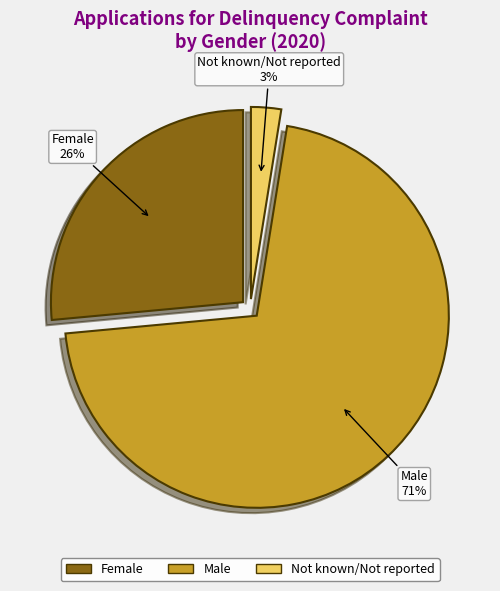

Is the sum of Not known/Not reported and Female greater than half?

No